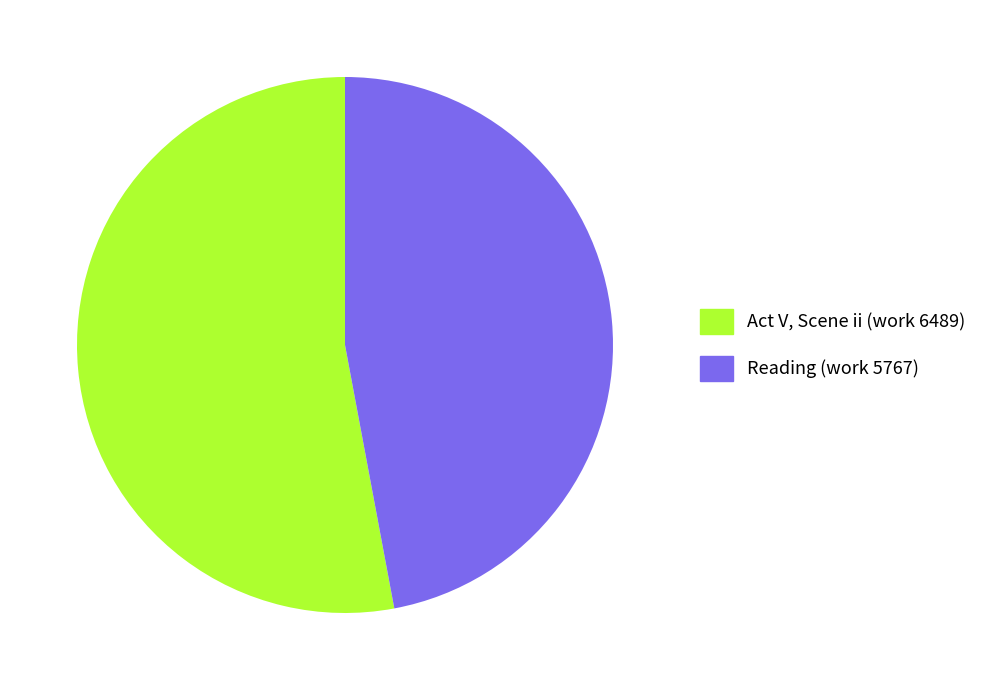

Is it true that Reading (work 5767) is 60% of the pie?

False